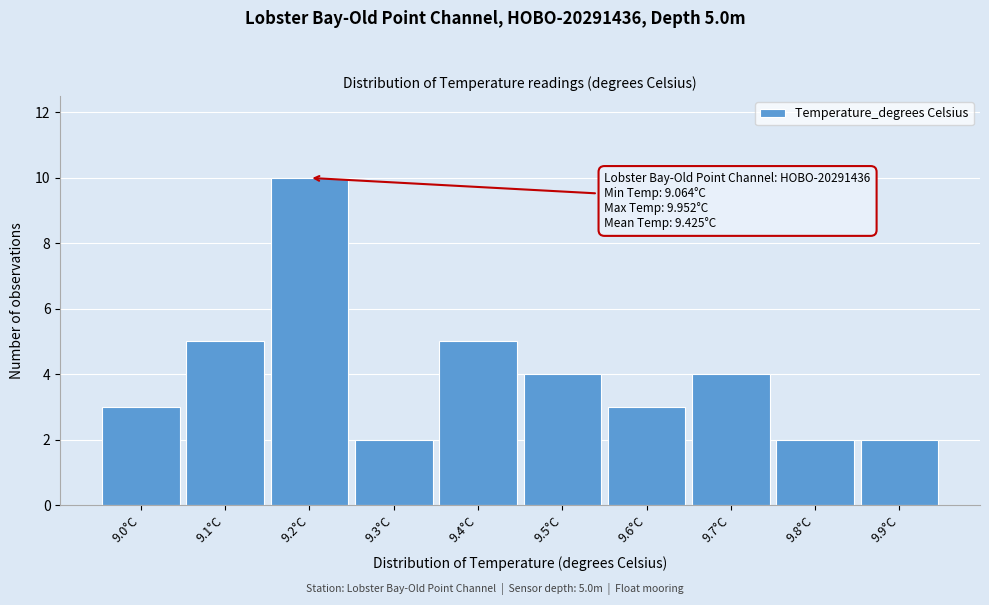

Reading left to right, extract all data points from this chart.

9.0°C=3	9.1°C=5	9.2°C=10	9.3°C=2	9.4°C=5	9.5°C=4	9.6°C=3	9.7°C=4	9.8°C=2	9.9°C=2